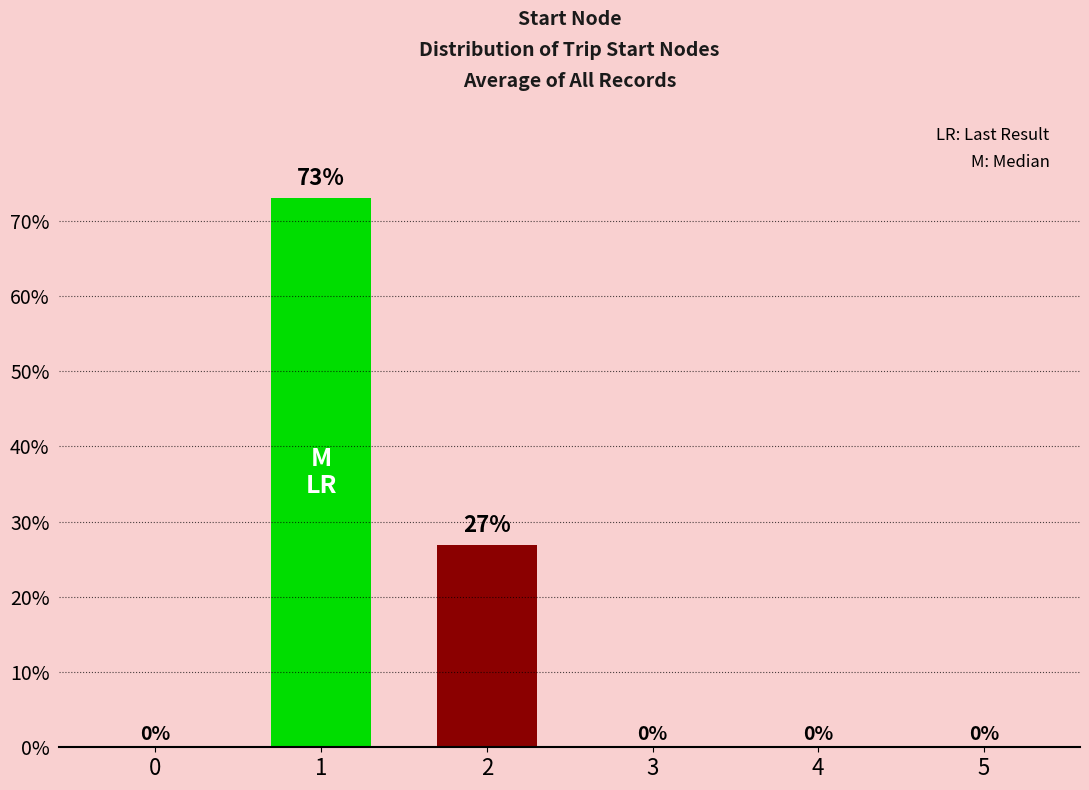

What is the maximum value shown in the chart?

73.1